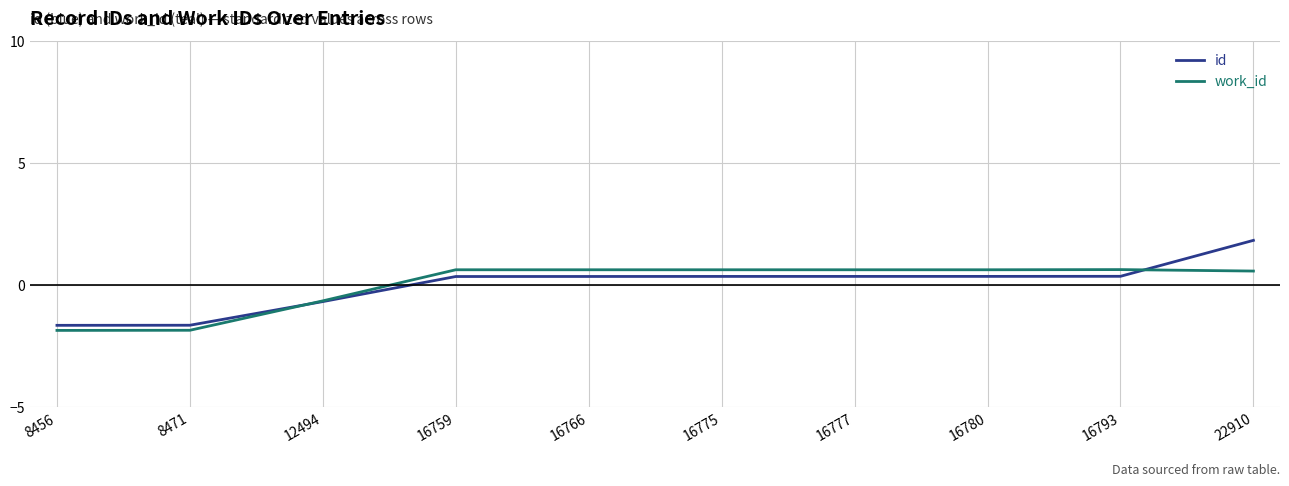

Is the value of work_id at 16759 greater than the value of id at 16793?

Yes